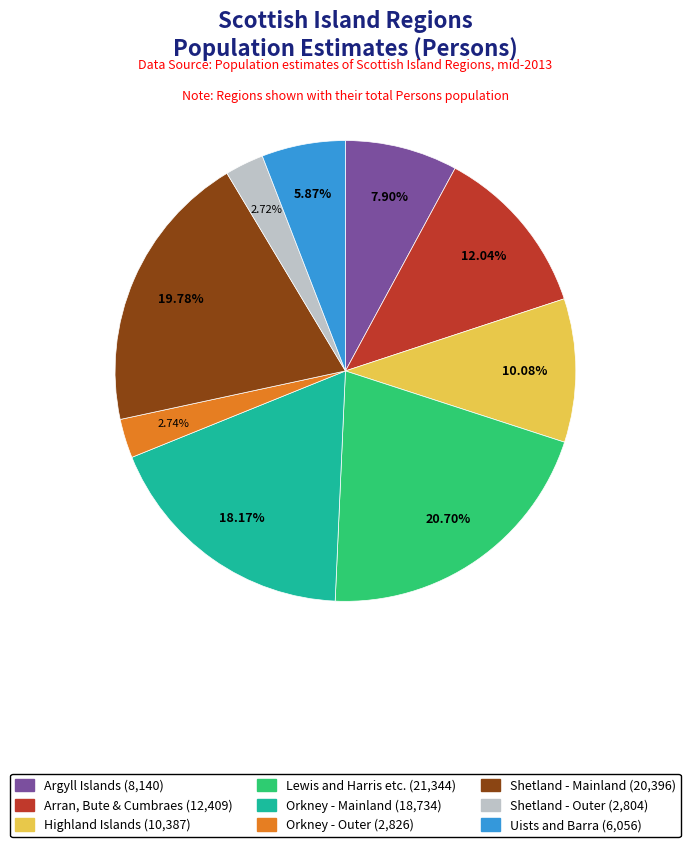

What is the largest slice in the pie chart?

Lewis and Harris etc. (21,344)